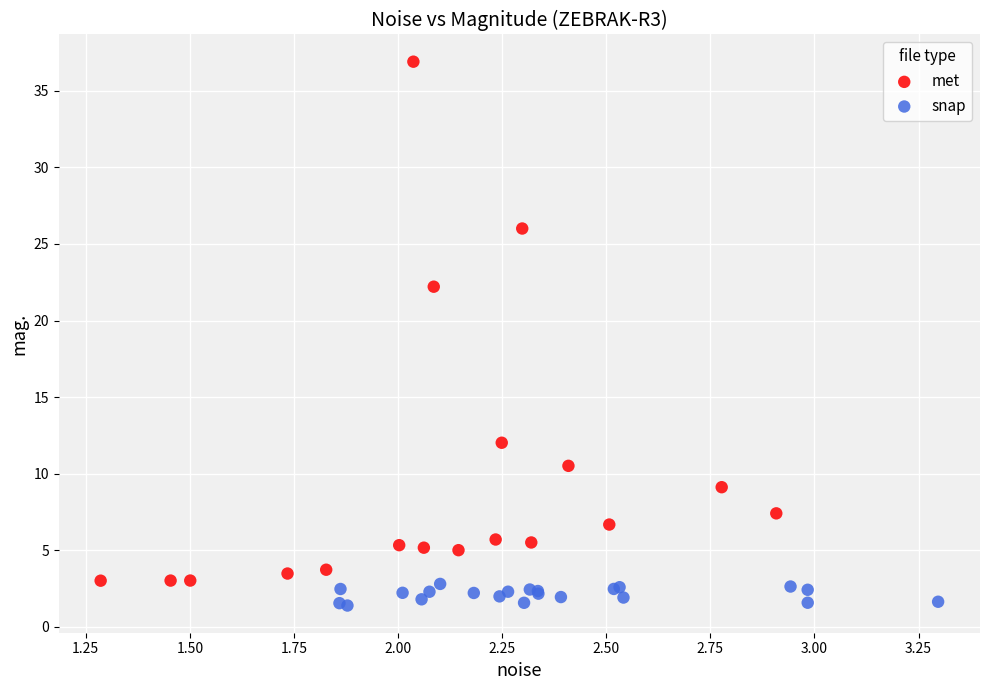

Which series reaches the minimum Y coordinate?

snap